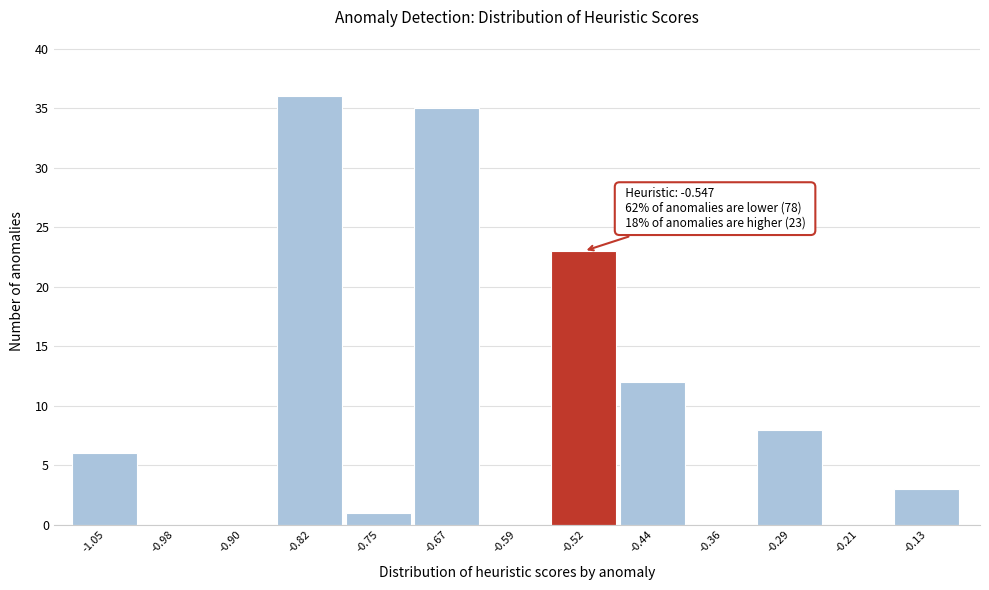

Over which range of the x-axis is the bar tallest?

-0.86 to -0.78